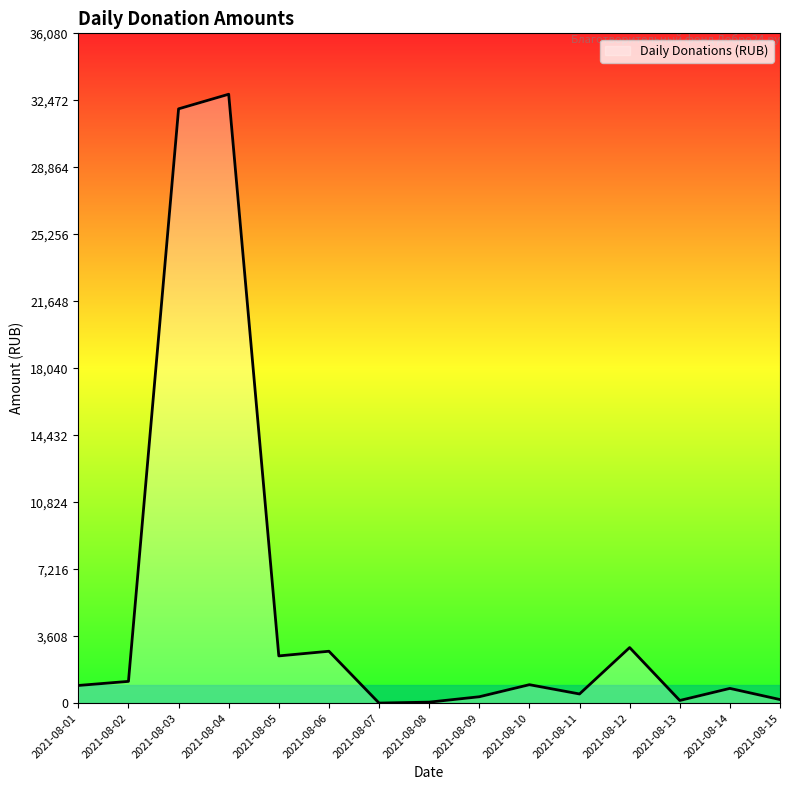

Which label corresponds to the largest value in the chart?

2021-08-04